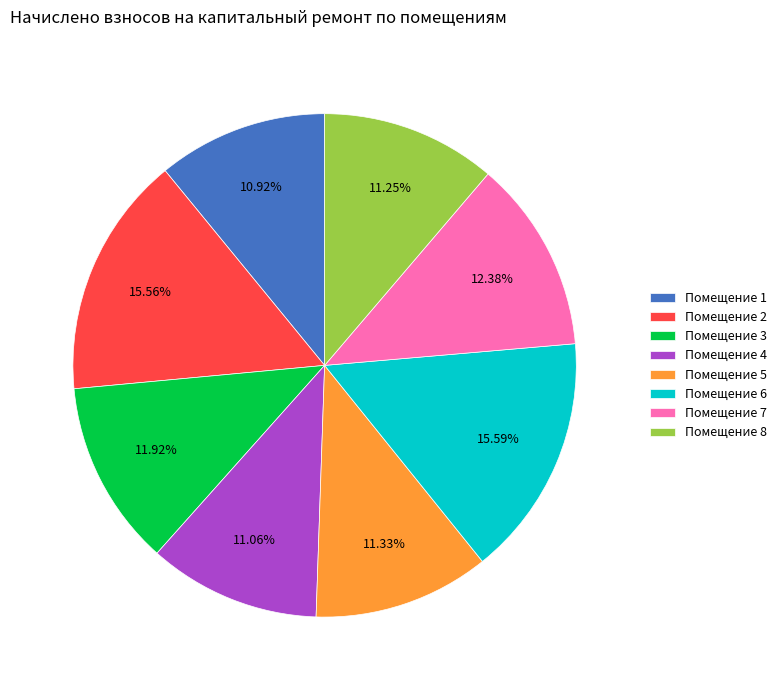

Does Помещение 7 account for over 50% of the chart?

No